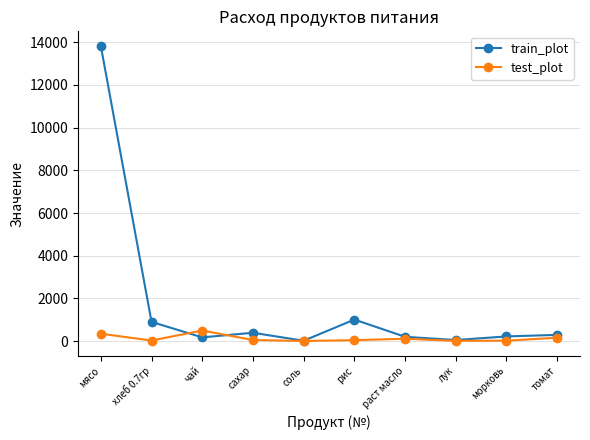

Where is the first local maximum for test_plot?

чай